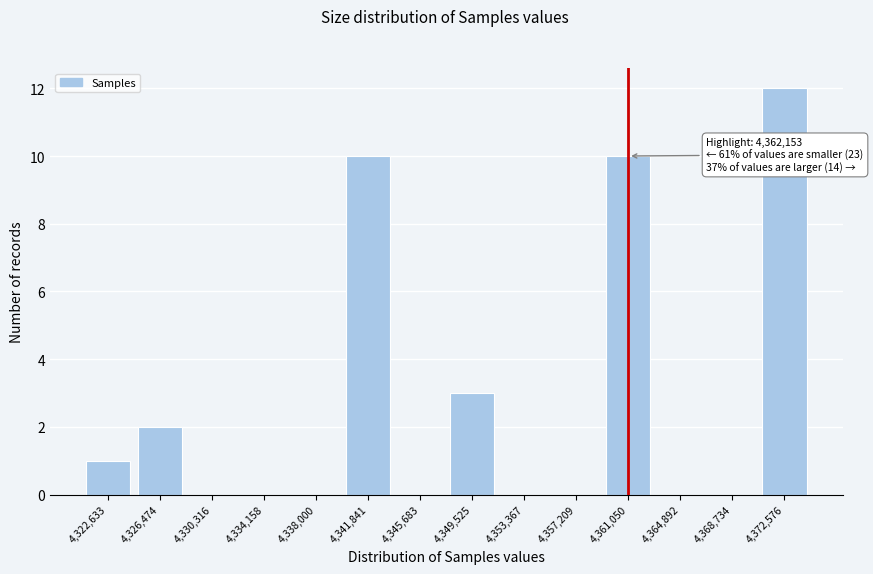

Reading left to right, what are all the values shown in this chart?

4,322,633=1	4,326,474=2	4,330,316=0	4,334,158=0	4,338,000=0	4,341,841=10	4,345,683=0	4,349,525=3	4,353,367=0	4,357,209=0	4,361,050=10	4,364,892=0	4,368,734=0	4,372,576=12